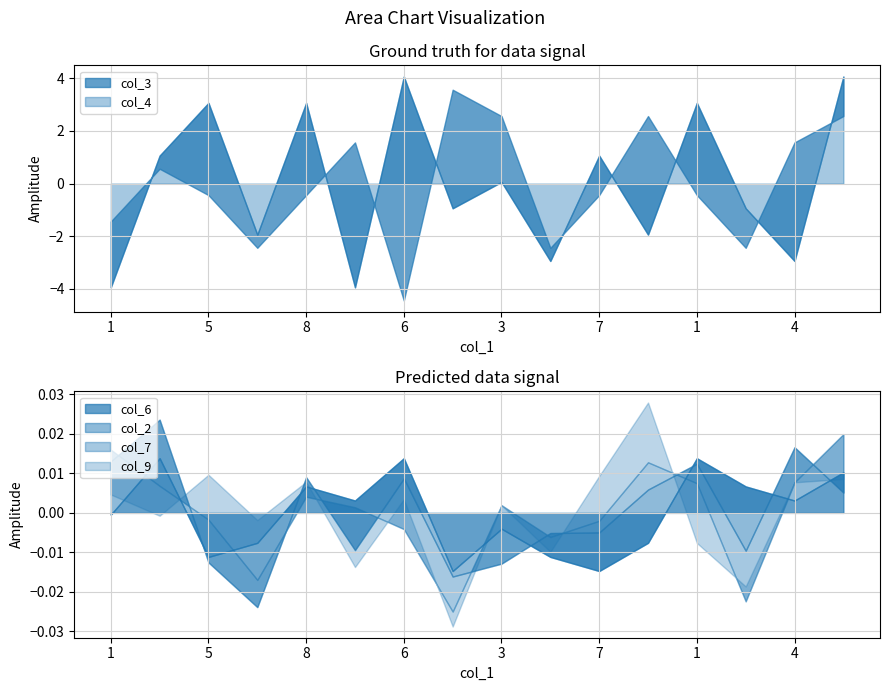

How many categories are shown in the chart?

16